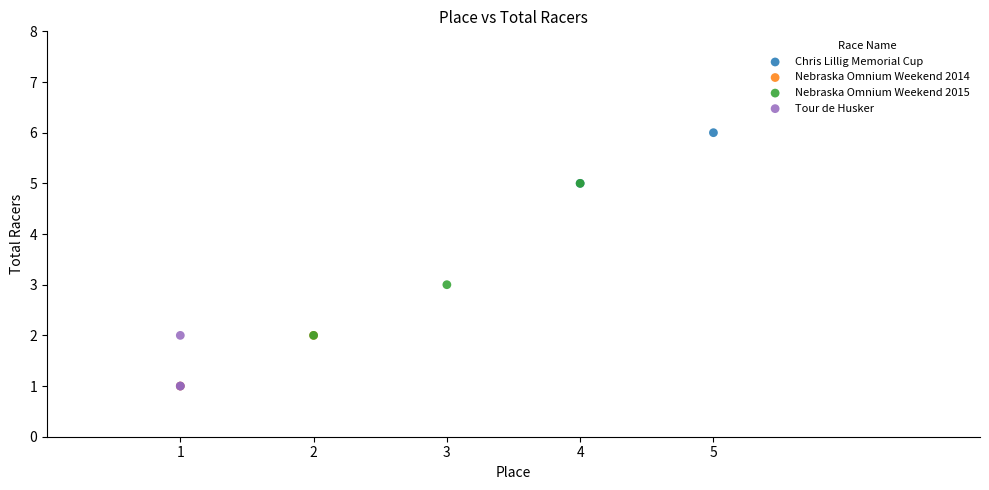

What are all the series names shown in the legend?

Chris Lillig Memorial Cup, Nebraska Omnium Weekend 2014, Nebraska Omnium Weekend 2015, Tour de Husker